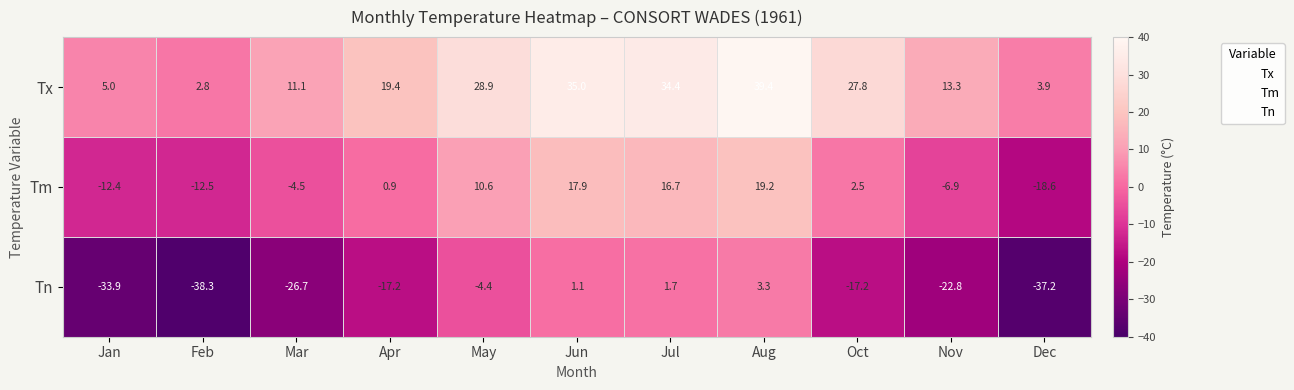

True or false: Tn has a value of 1.4 at Jan.

False